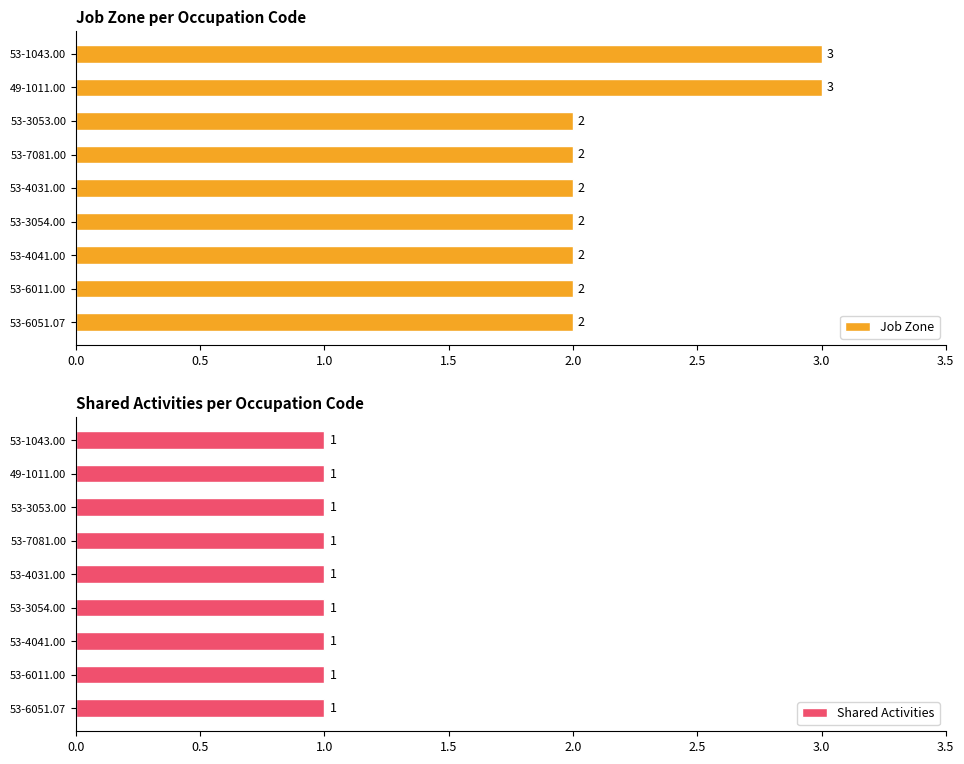

What is the highest value of the Job Zone series?

3